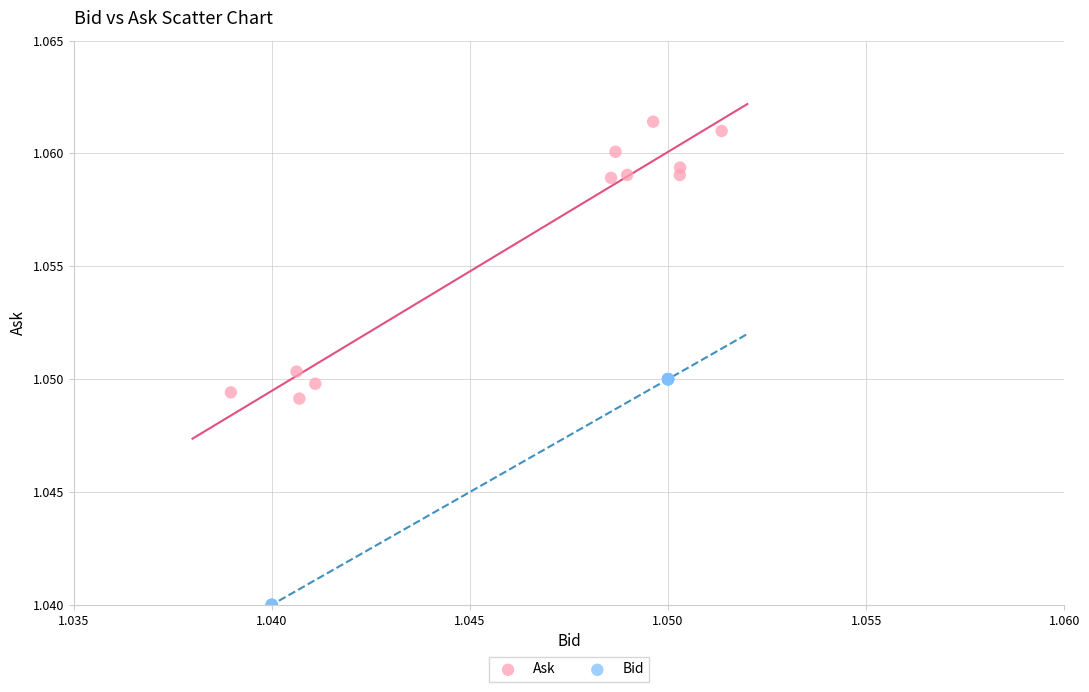

What are all the series names shown in the legend?

Ask, Bid